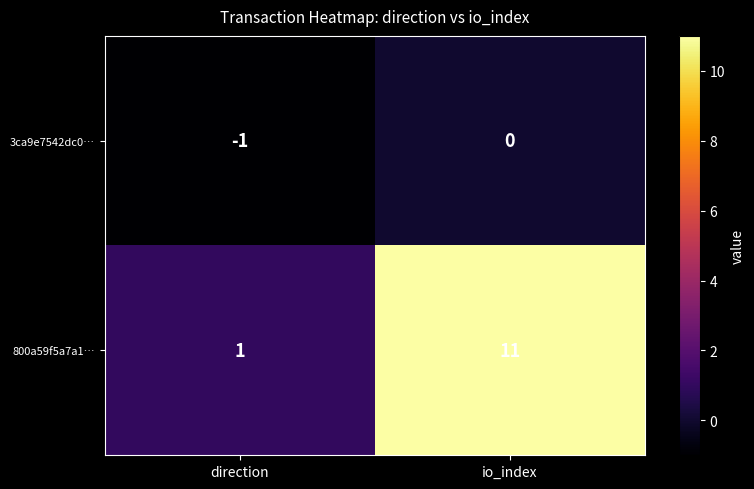

The value of 800a59f5a7a1… at direction is 2. True or false?

False